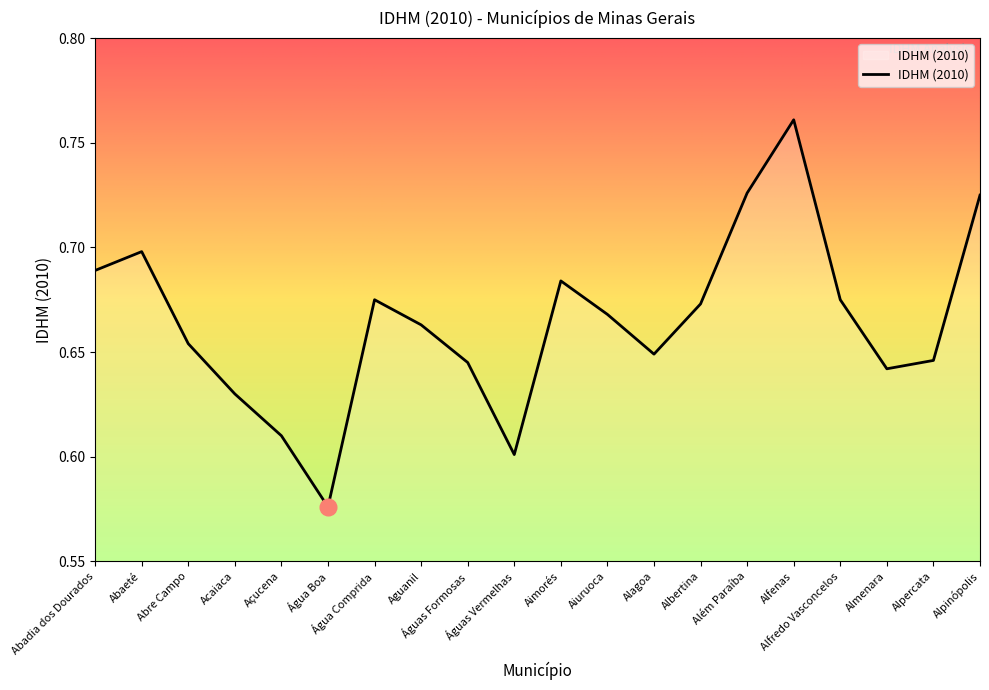

Which has a higher value, Água Comprida or Aiuruoca?

Água Comprida